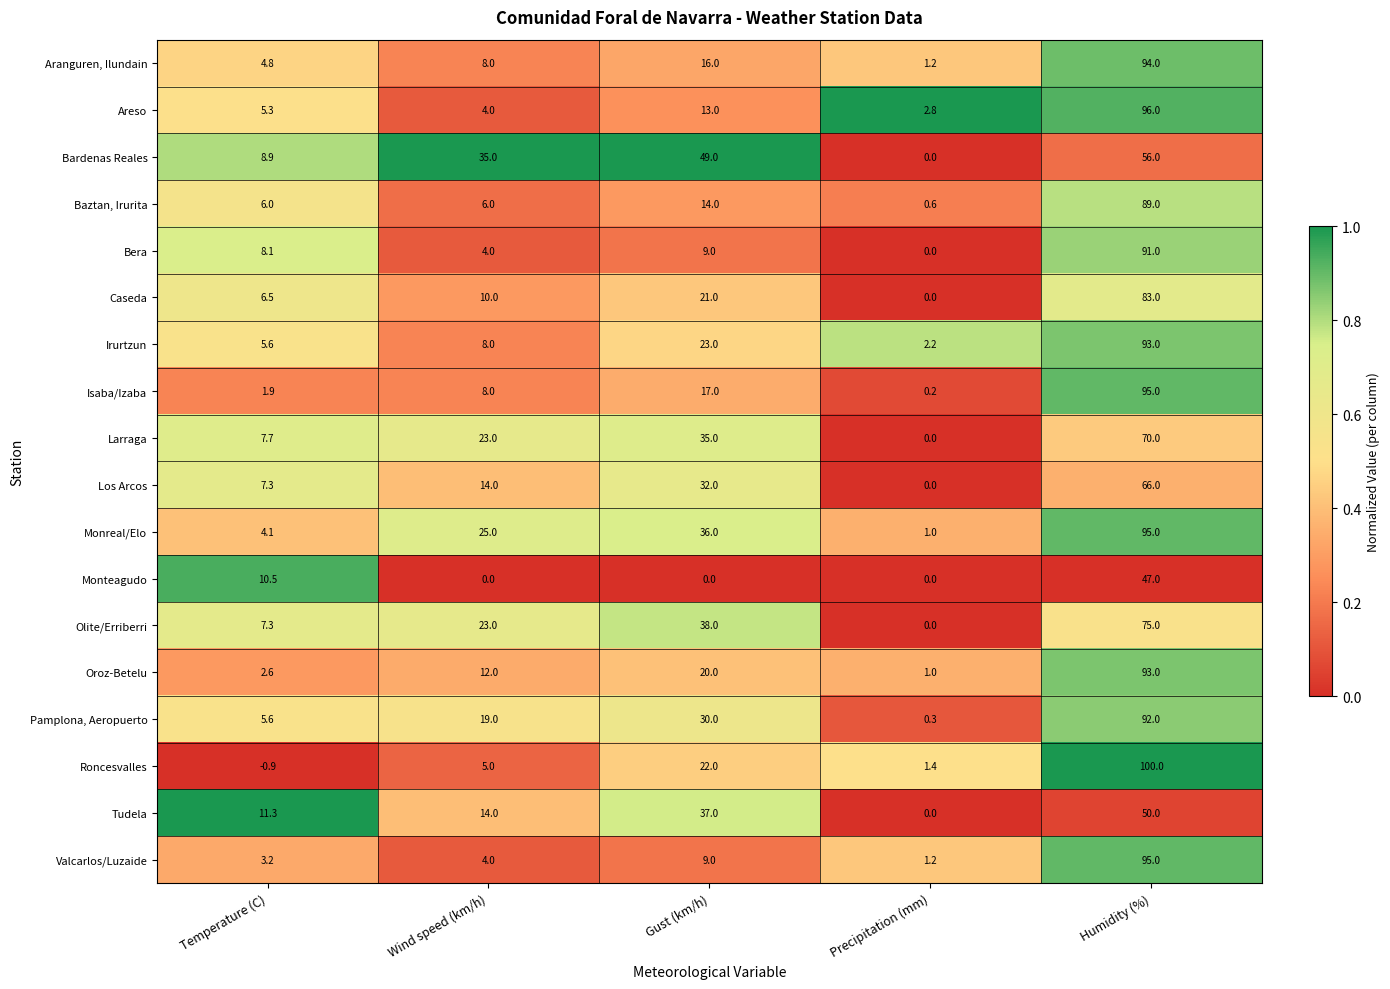

The value of Roncesvalles at Temperature (C) is -0.9. True or false?

True